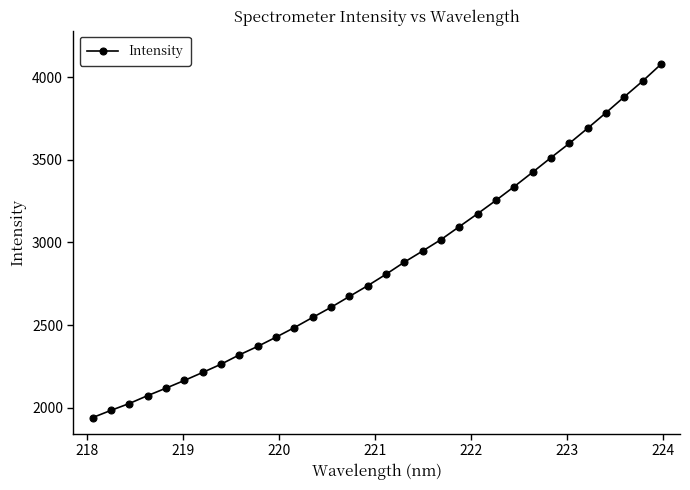

What is the maximum value shown in the chart?

4076.9